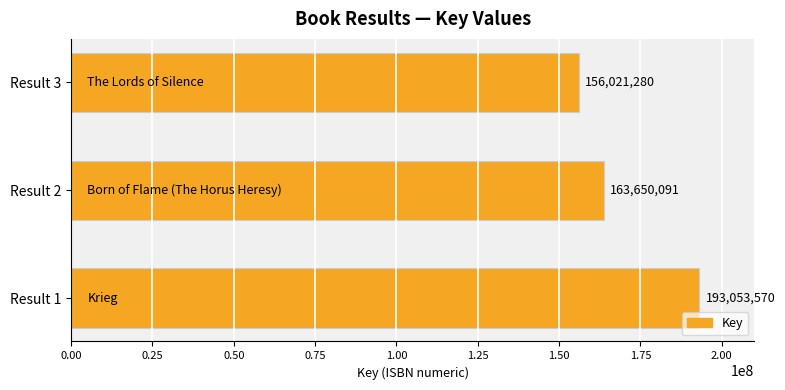

What is the difference between the maximum and minimum values?

37032290